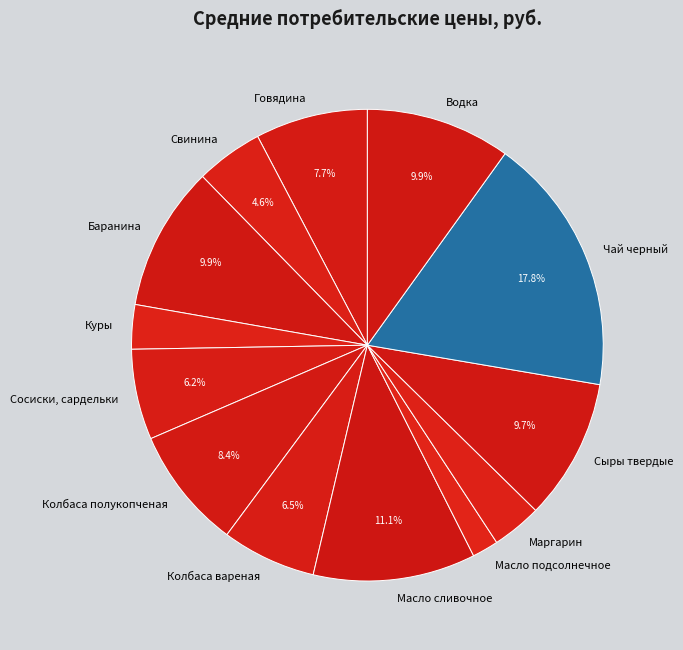

Between Говядина and Масло сливочное, which is larger?

Масло сливочное